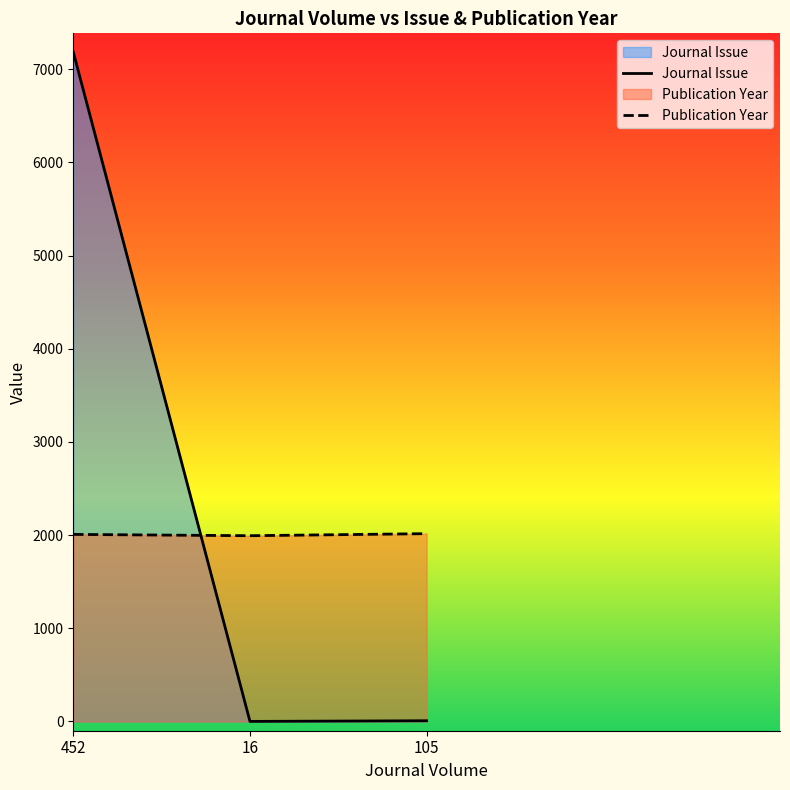

Reading left to right, transcribe all the data shown in this chart.

Journal Issue: 7186	1	8
Publication Year: 2008	1994	2016